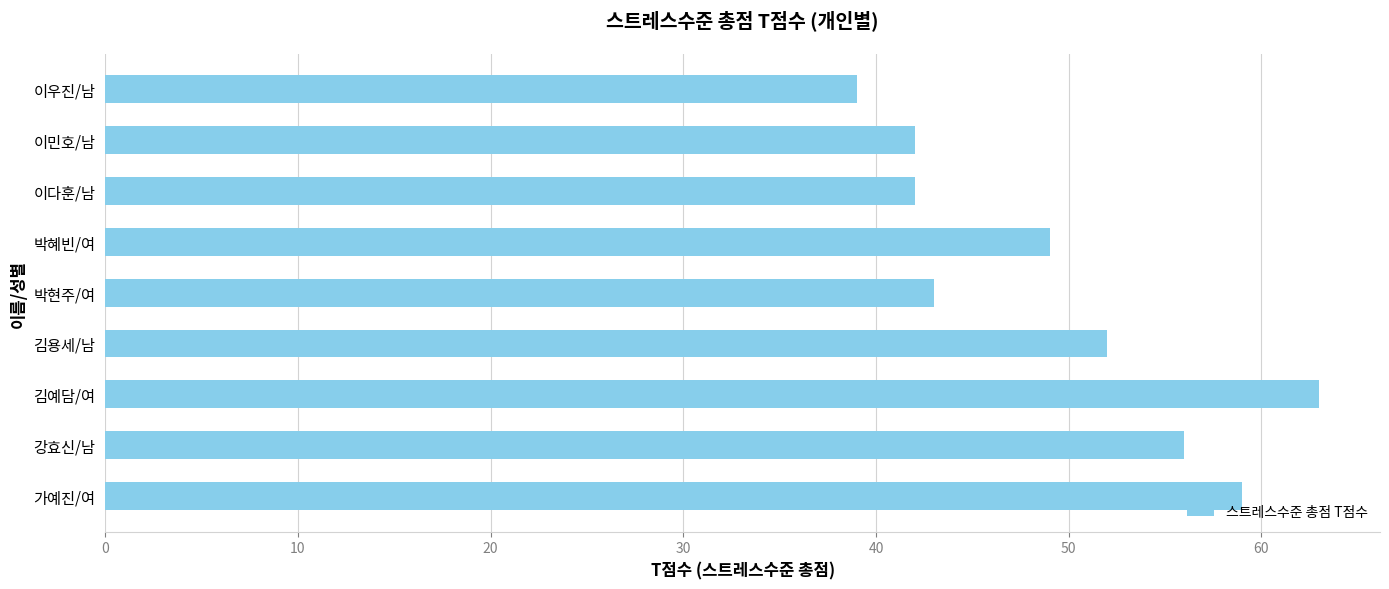

What value does the data have at 김예담/여?

63